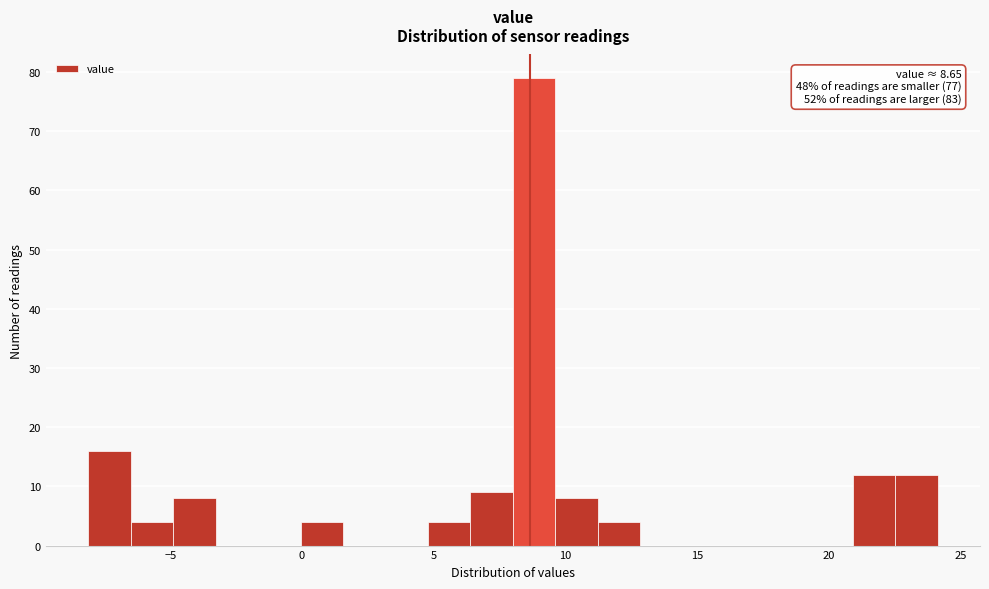

Around what value on the x-axis is the tallest bar? Give the approximate position of its centre, as read against the axis.

9.0